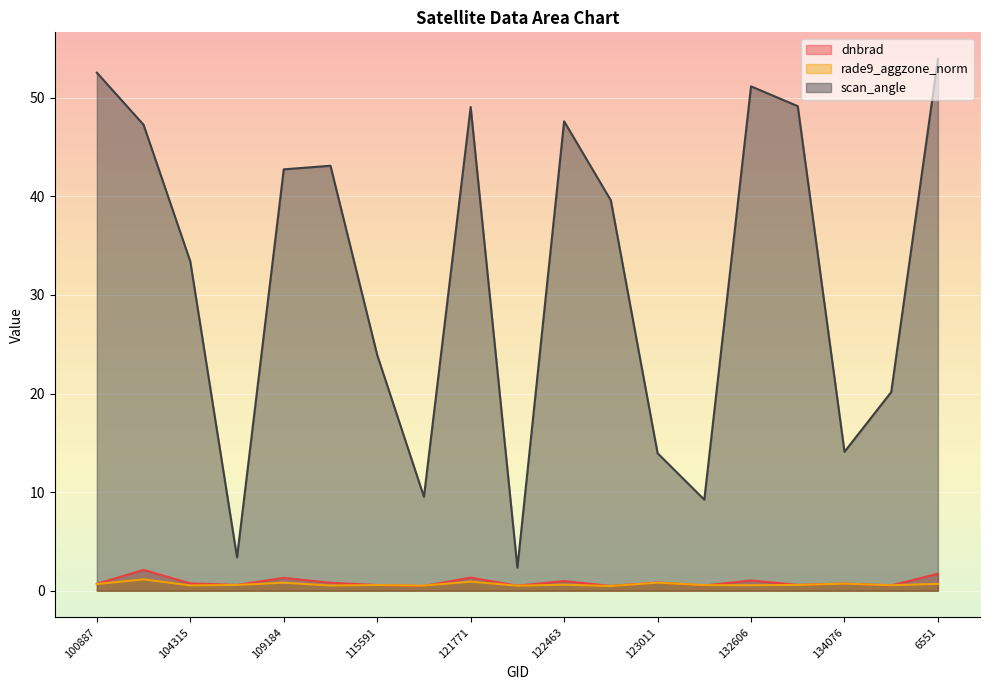

Which series has the widest spread of values?

scan_angle